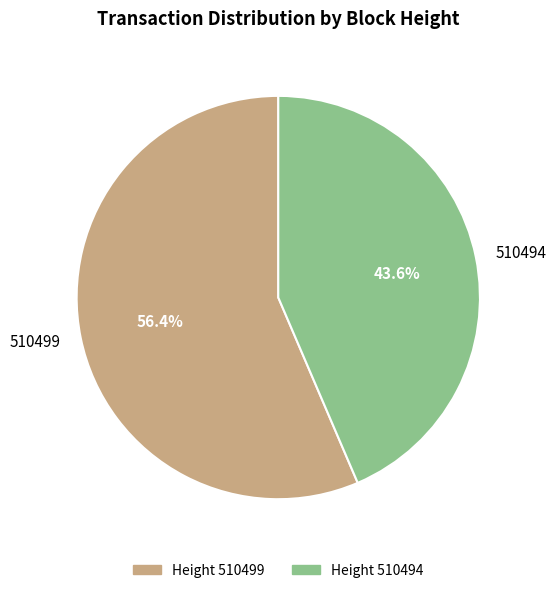

Does any single category account for the majority?

Yes